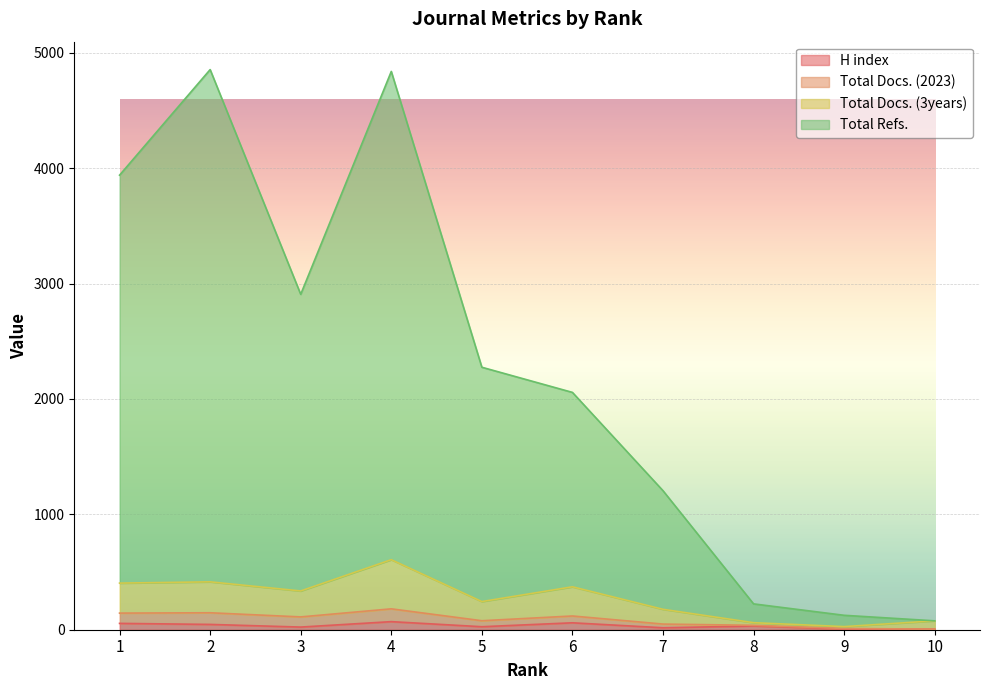

What is the value of the Total Refs. point at the 2nd from the left?

4855